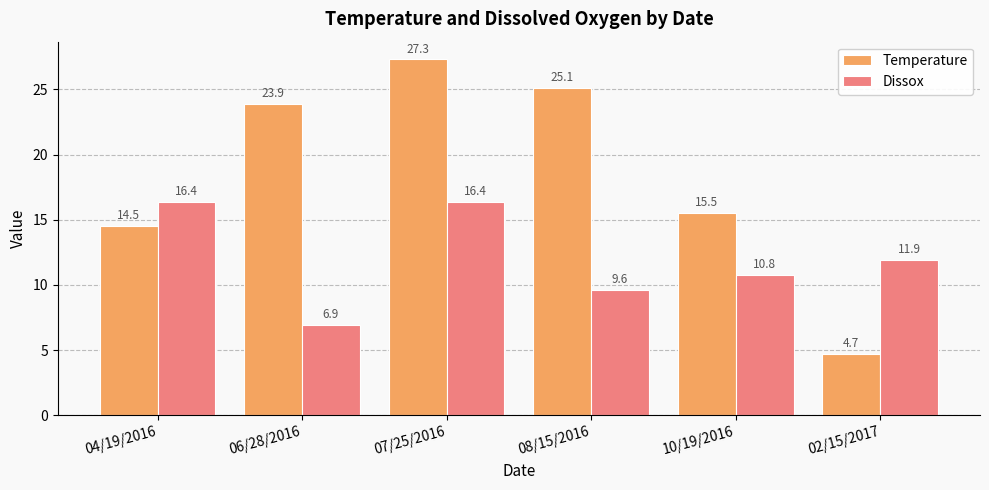

What is the average value of the Temperature series?

18.5